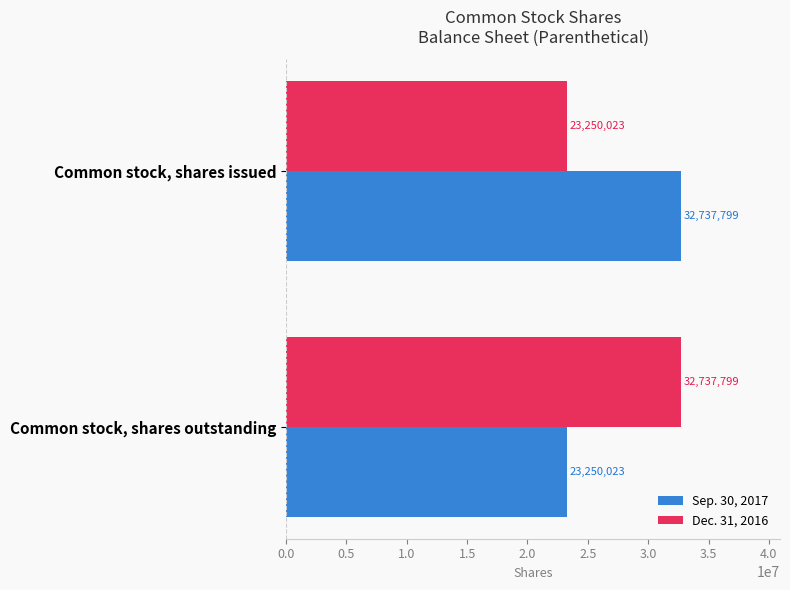

What is the maximum value for Sep. 30, 2017?

32737799